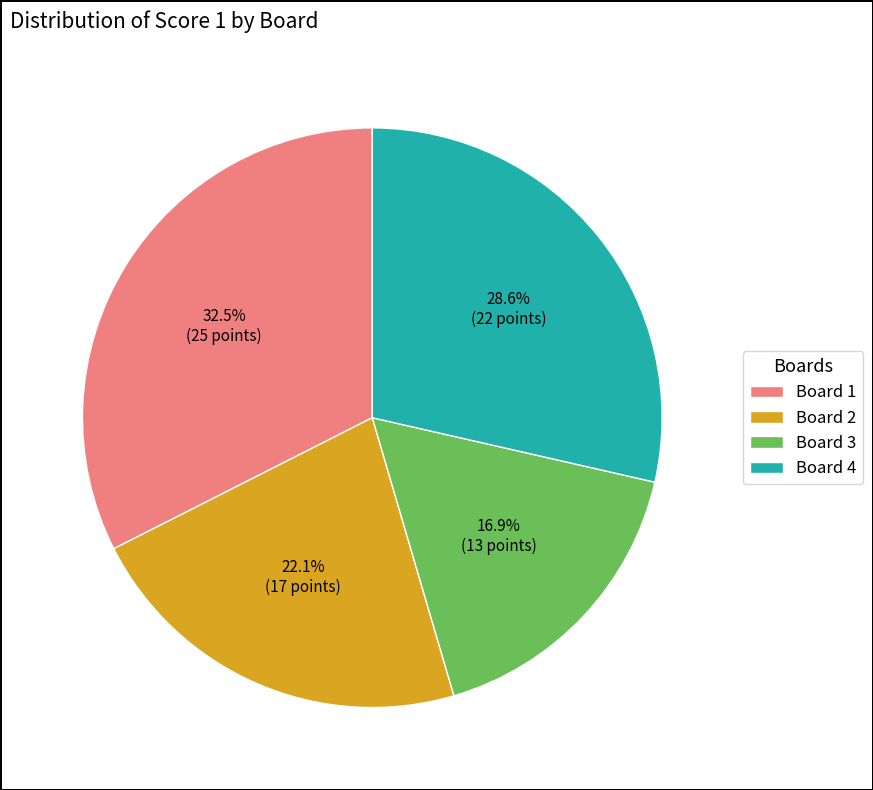

To the nearest percent, what is the difference between the largest and smallest slice percentages?

16%